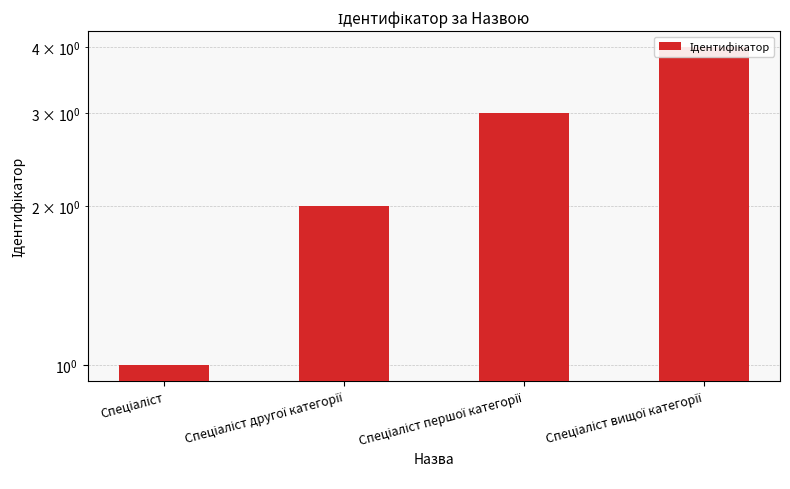

What is the label of the 4th bar from the right?

Спеціаліст